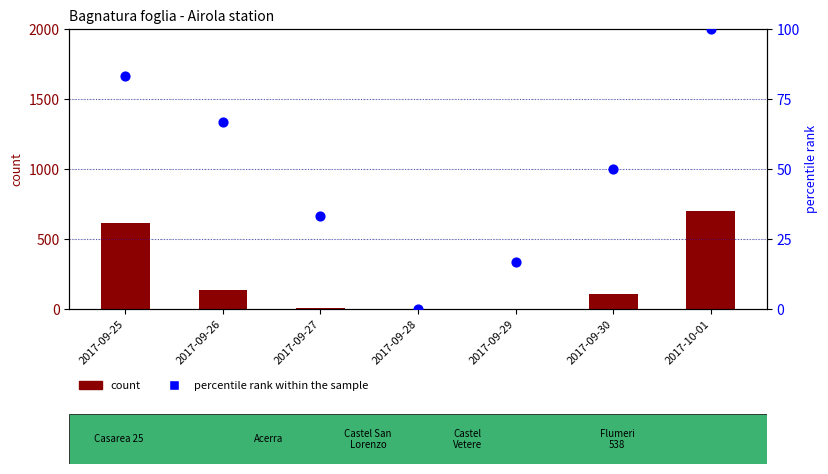

What are all the series names shown in the legend?

count, percentile rank within the sample